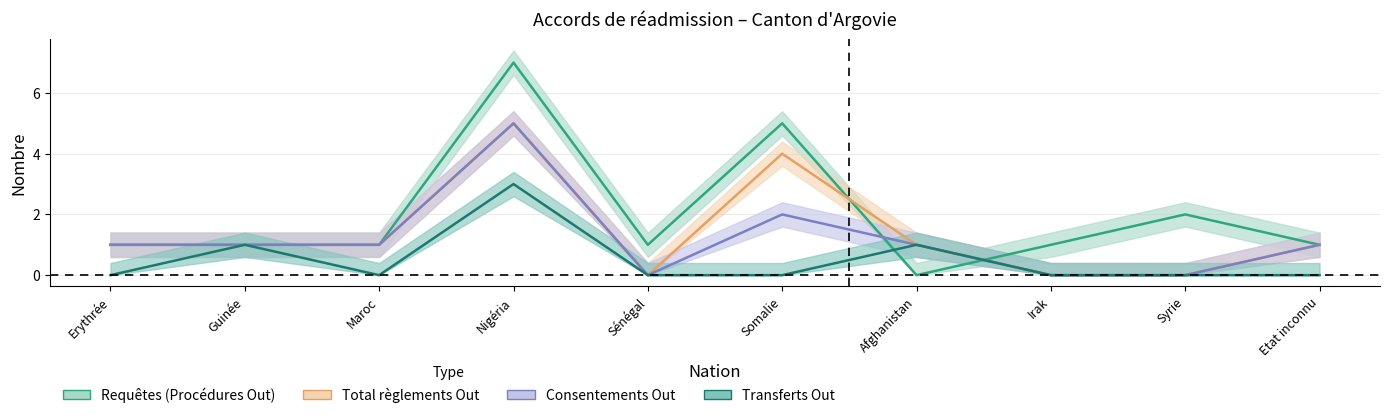

Which category has the lowest value across all series?

Afghanistan